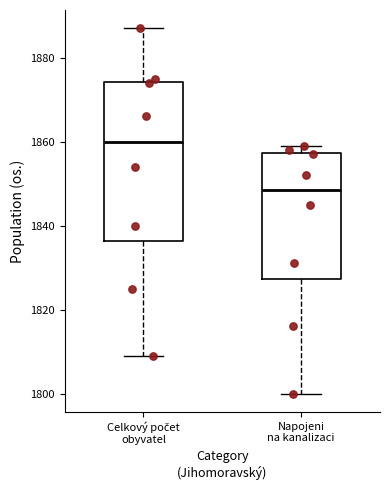

Reading left to right, read every box against the y-axis: the position of its median line, the range the box covers, and the ends of its whiskers. The values are not printed on the chart, so give them approximately, as read against the axis.

Celkový počet obyvatel: median 1860, box 1836 to 1874, whiskers 1810 to 1888
Napojeni na kanalizaci: median 1848, box 1828 to 1858, whiskers 1800 to 1860